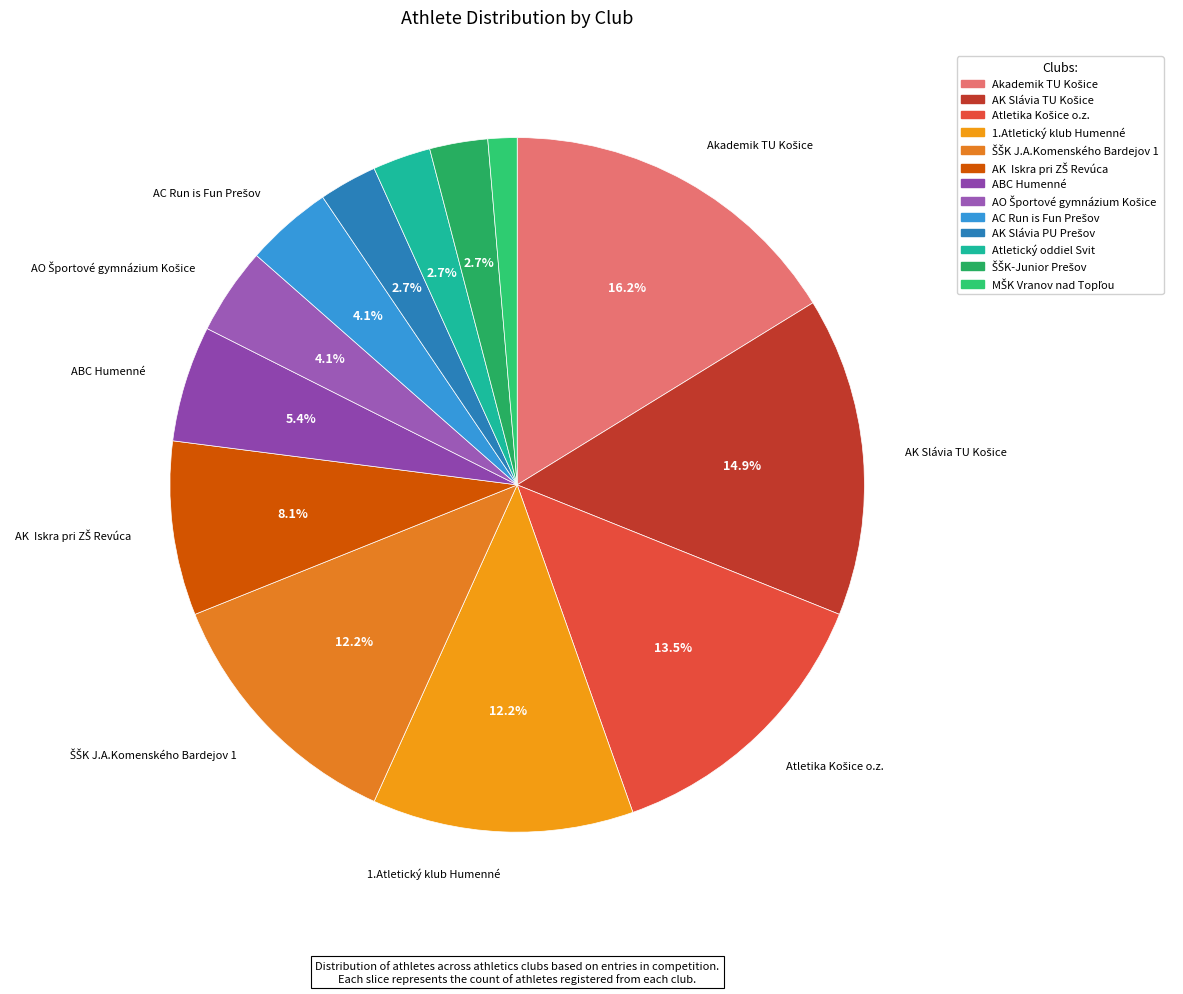

Which slice is the largest?

Akademik TU Košice